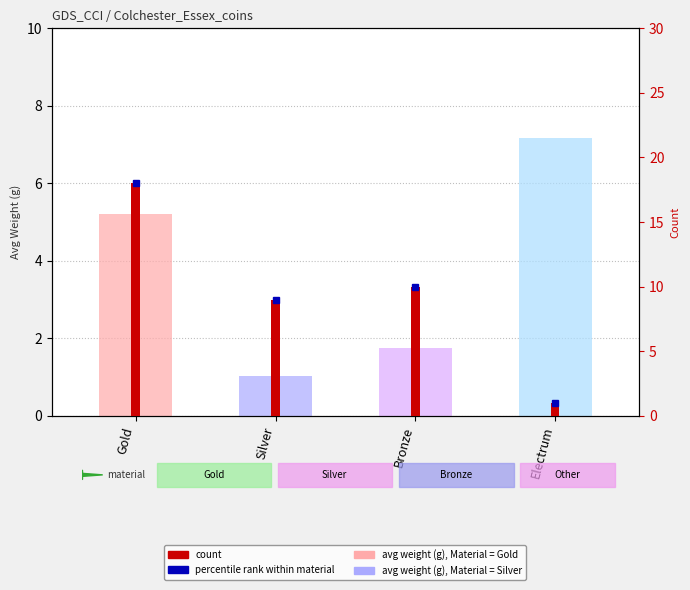

Are the bars horizontal?

No